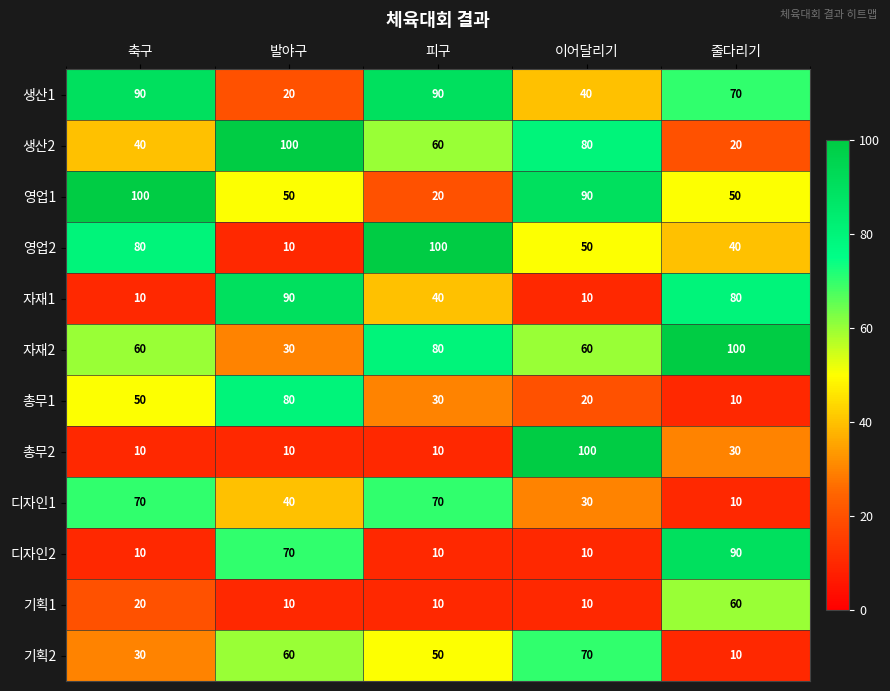

What is the maximum value shown in the chart?

100